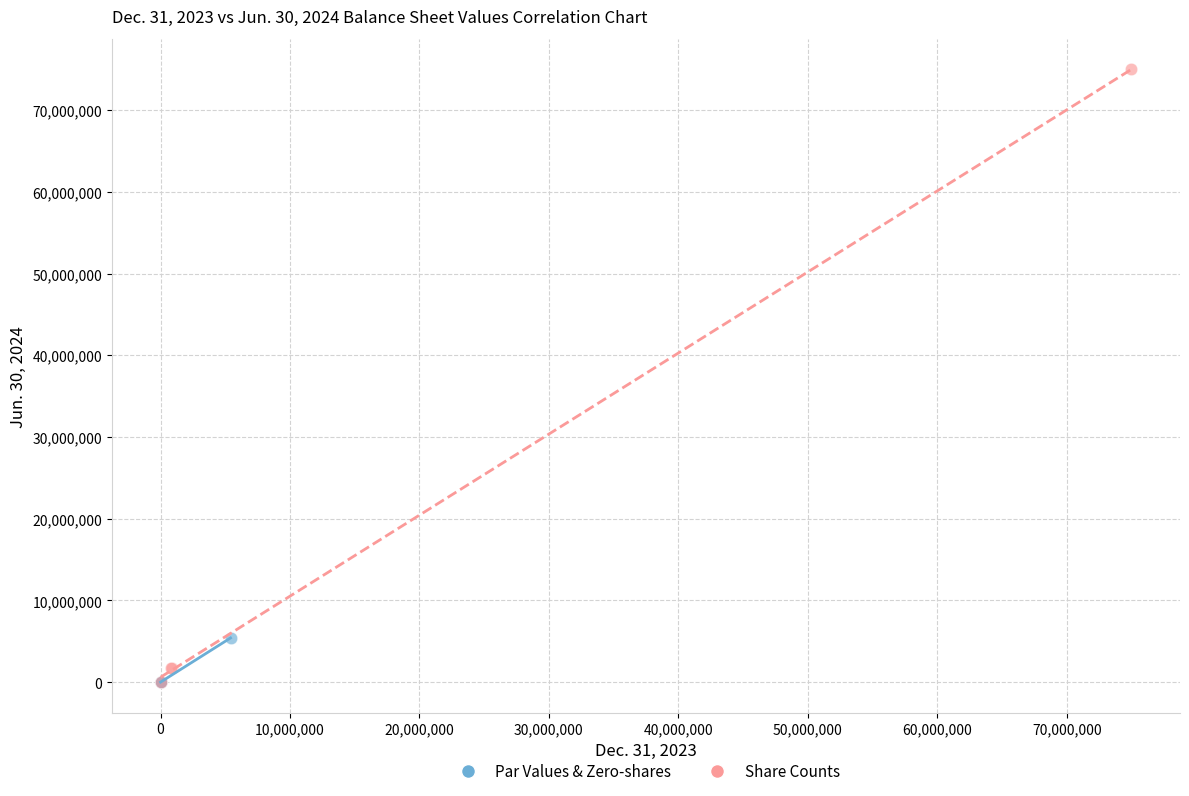

Which series has the largest Y range (max minus min)?

Share Counts